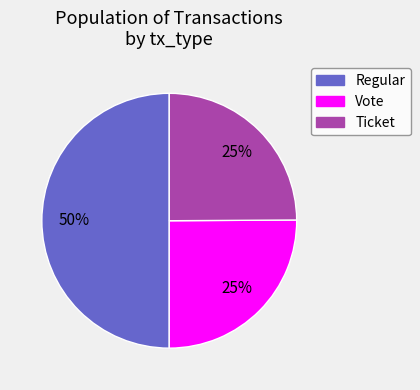

To the nearest percent, what is the difference between the largest and smallest slice percentages?

25%